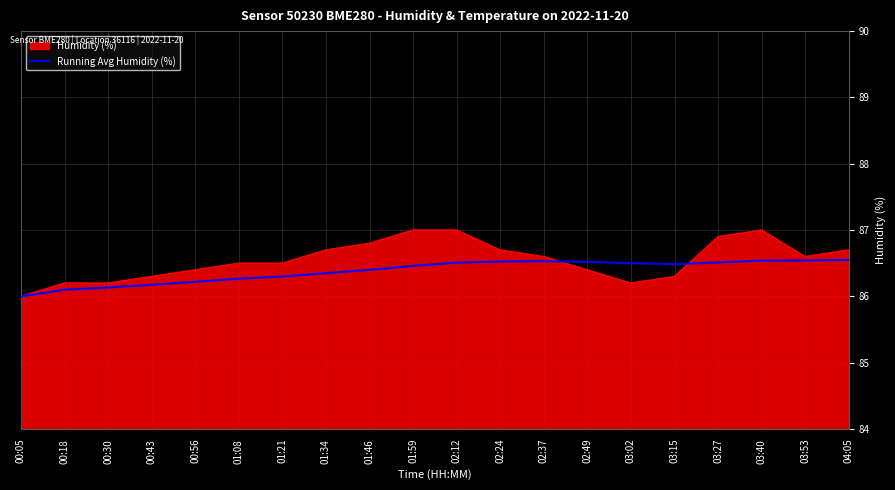

What is the minimum value shown in the chart?

86.0